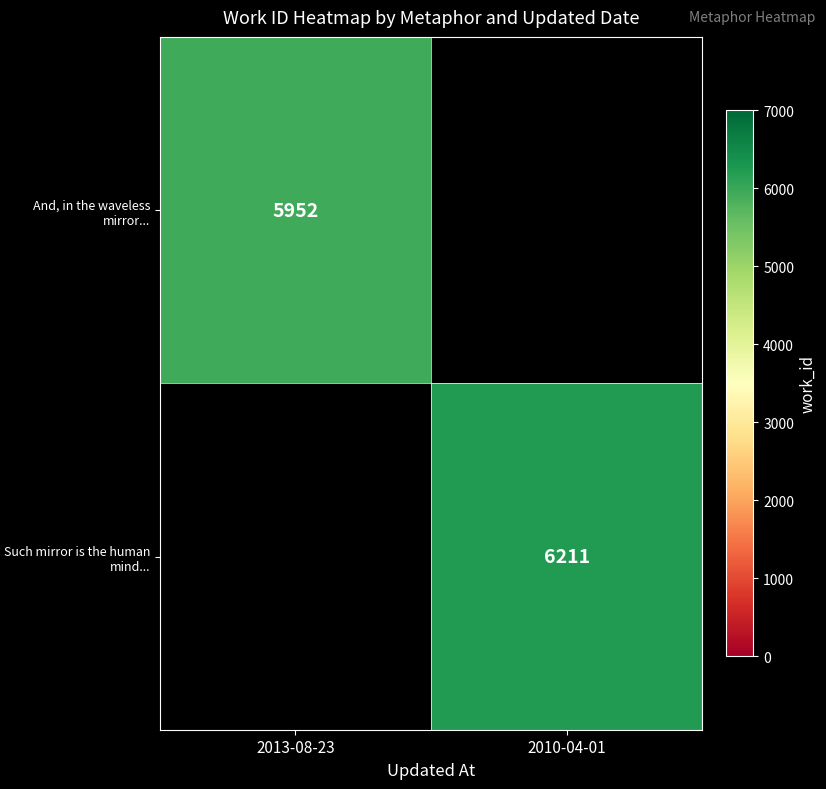

Count the number of categories in the chart.

2